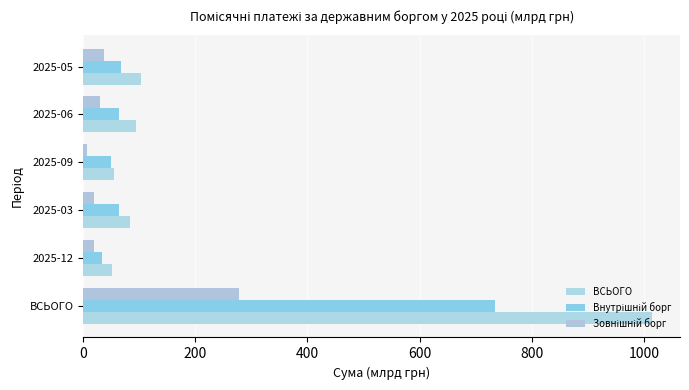

Count the number of data series in this chart.

3